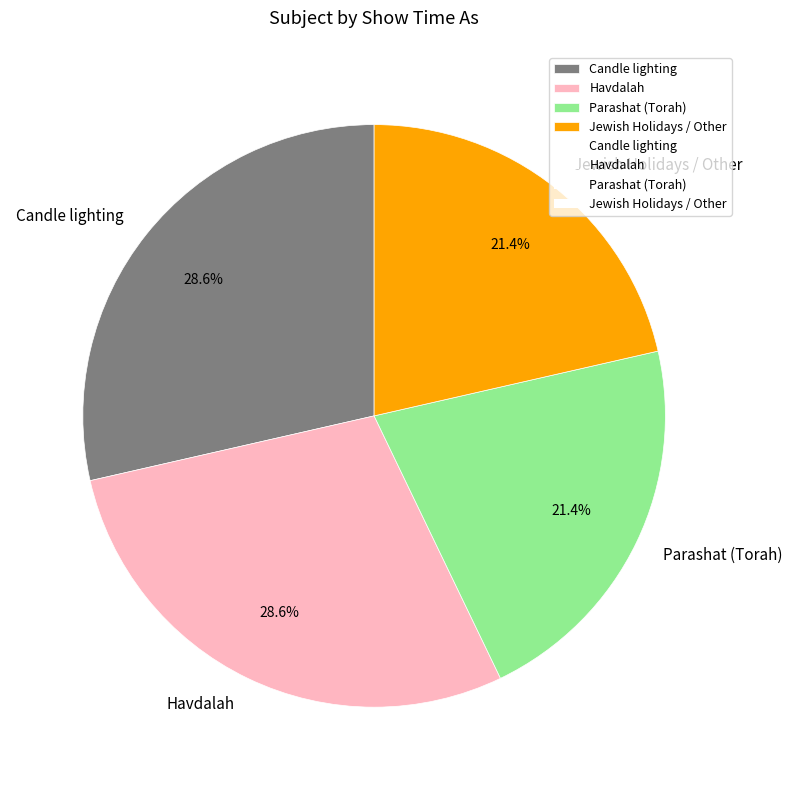

What percentage is NOT represented by Candle lighting?

71.4%